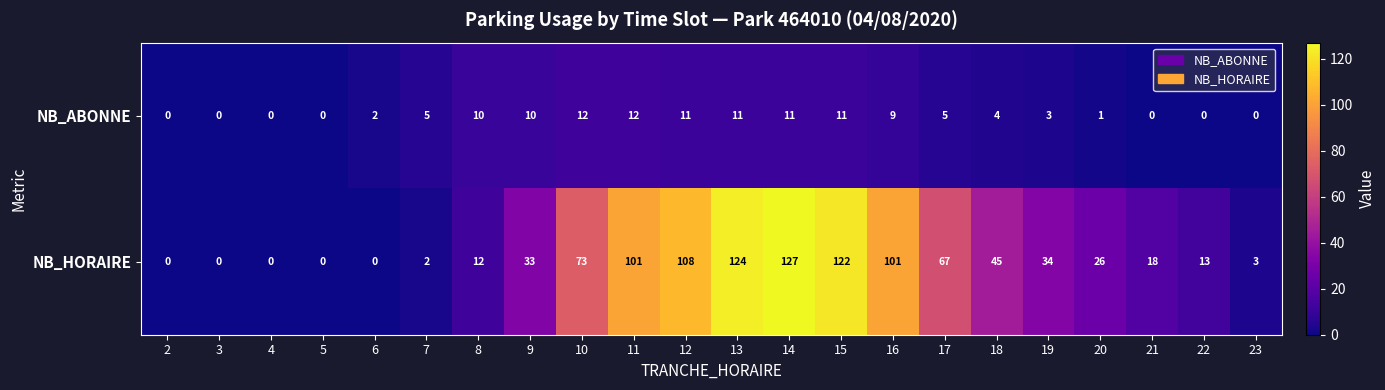

Which series has the largest range (max minus min)?

NB_HORAIRE